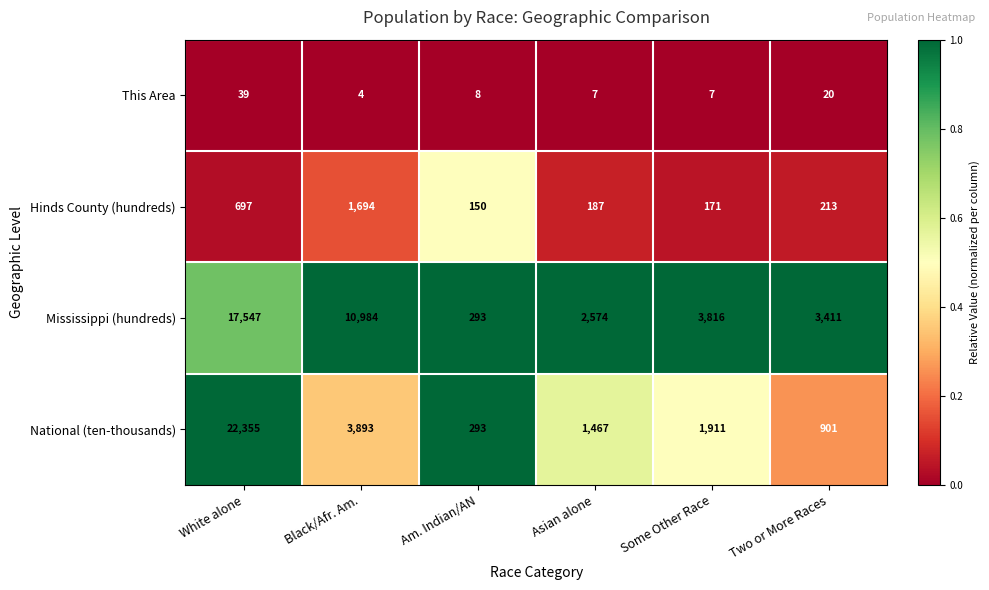

What is the difference between the second highest and second lowest values in the Mississippi (hundreds) series?

8410